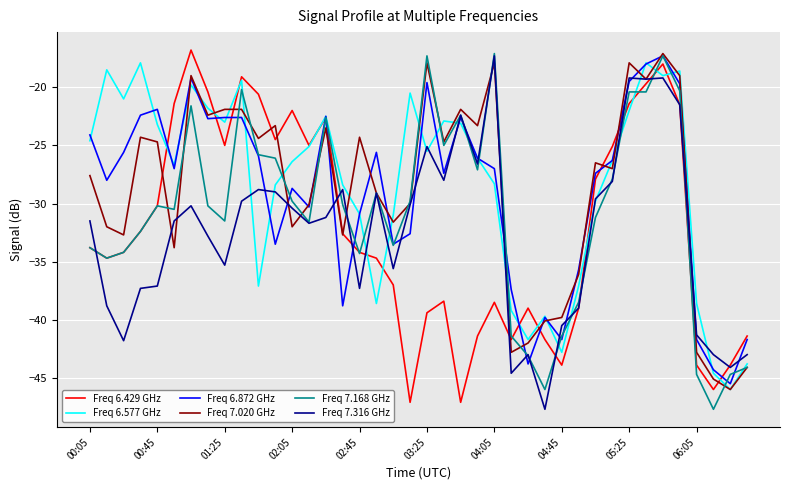

How many distinct data groups are displayed?

6